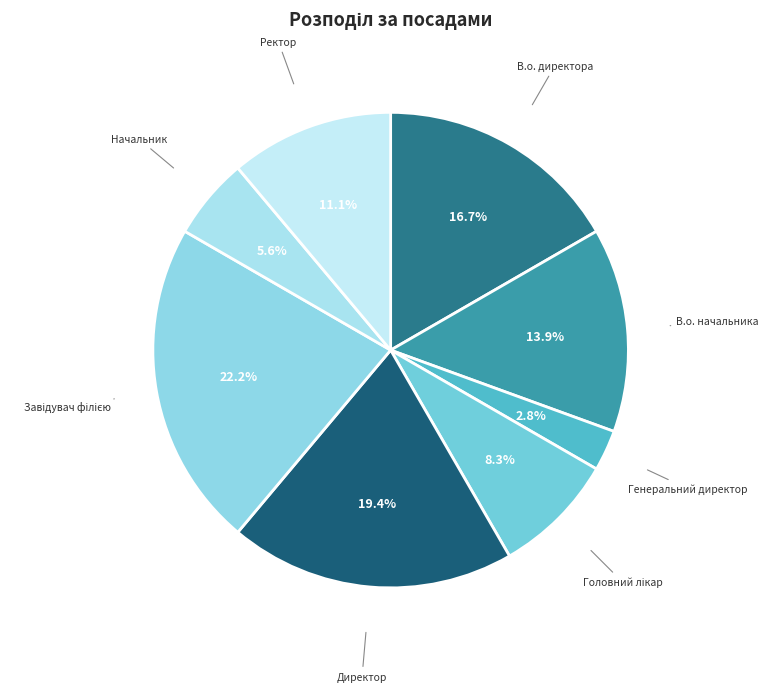

How many segments does this pie chart have?

8